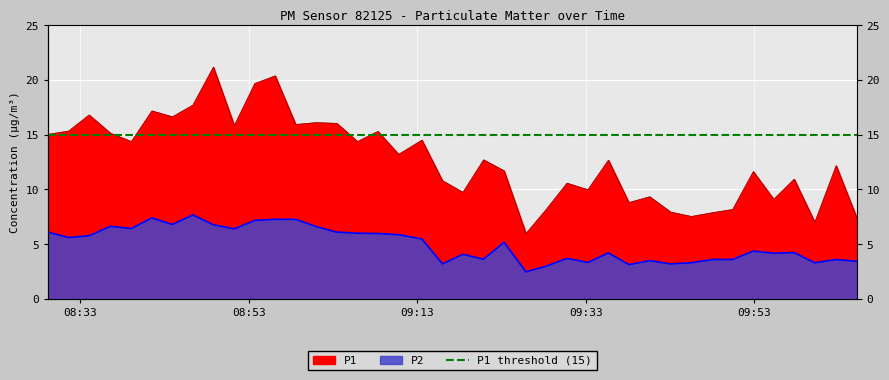

In P1, how many points are lower than both neighbors (excluding endpoints)?

13